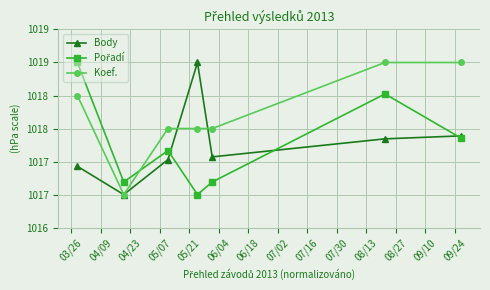

At which label does Pořadí reach its peak?

03/26